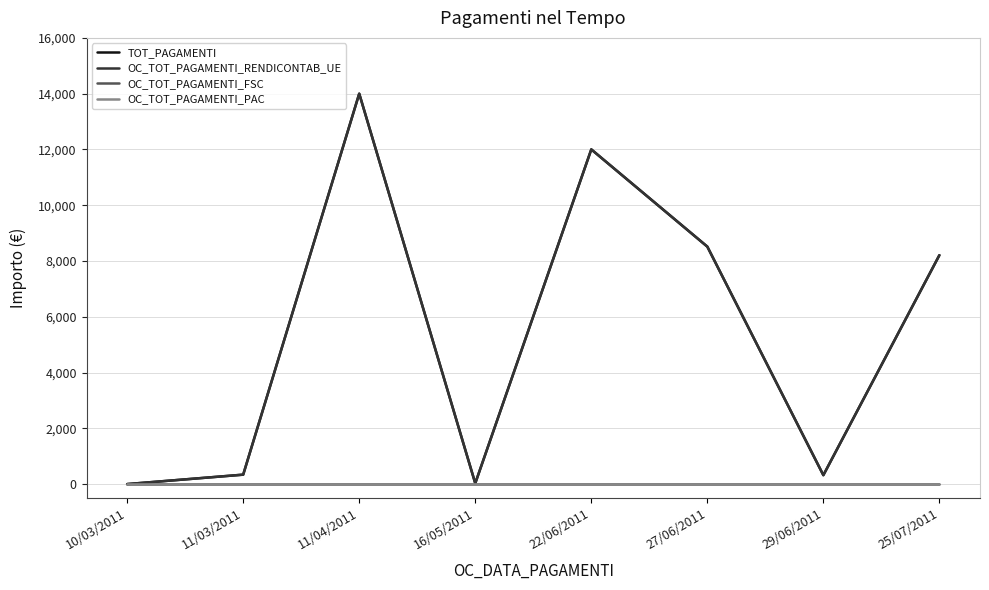

True or false: OC_TOT_PAGAMENTI_FSC has more than 1 points higher than both neighbors.

False